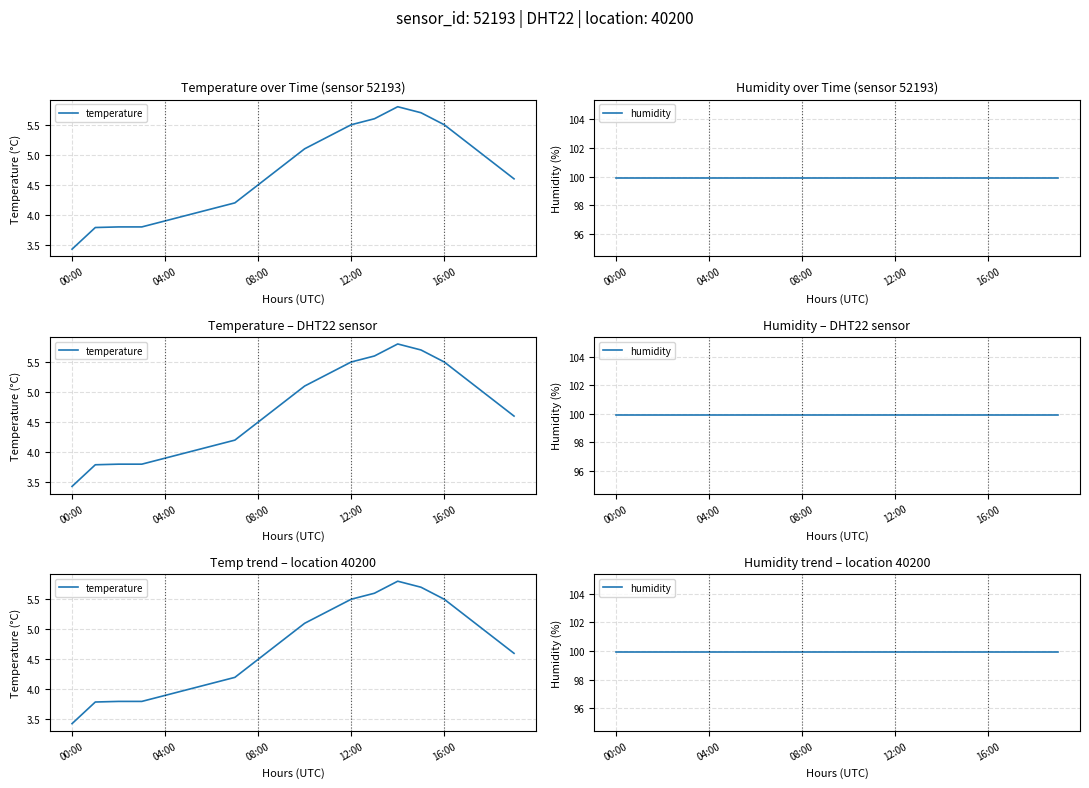

The temperature series shows 3.7 at 15. True or false?

False